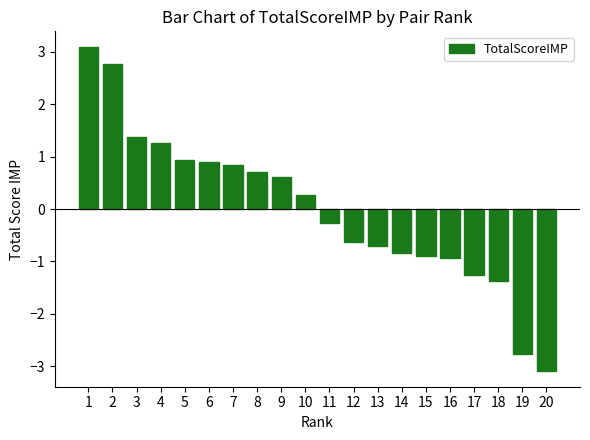

What is the maximum value shown in the chart?

3.1